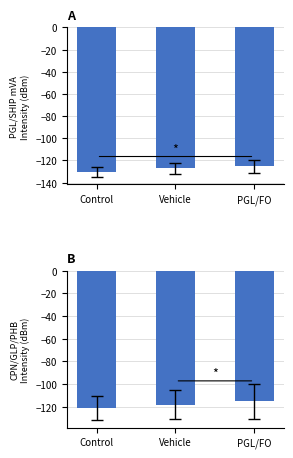

The PGL/SHIP mVA Intensity series shows -130.3 at Control. True or false?

True